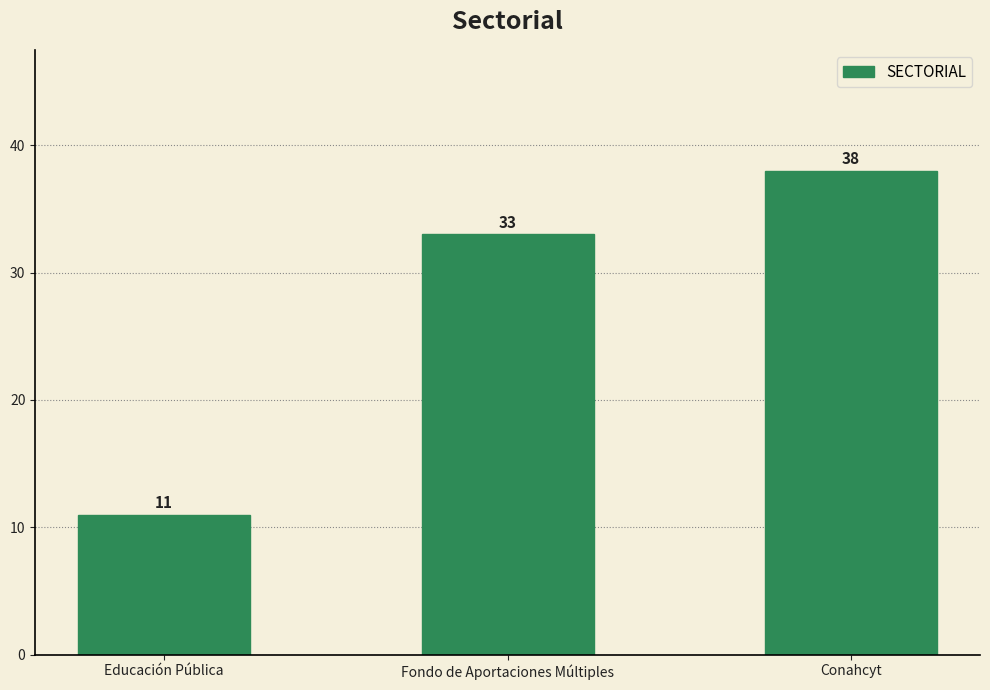

Reading left to right, what are all the values shown in this chart?

11	33	38